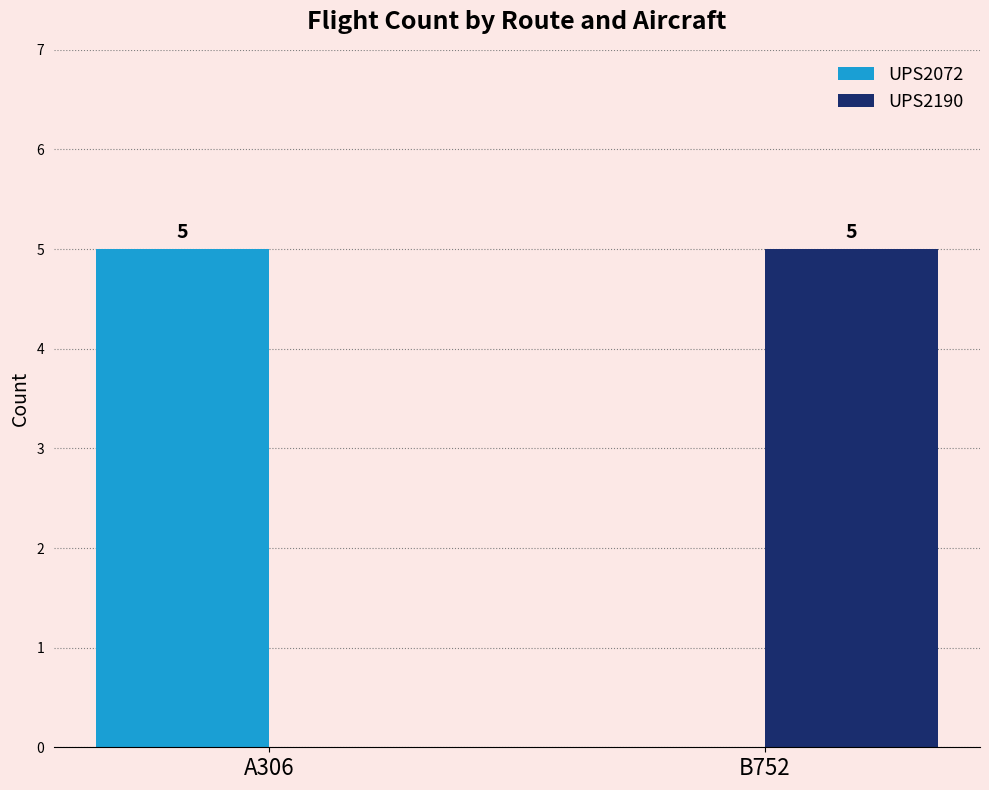

What is the sum of all UPS2190 values?

5